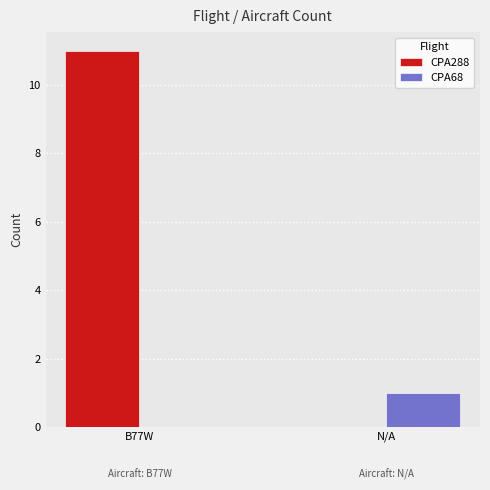

Reading left to right, extract all data points from this chart.

CPA288: 11	0
CPA68: 0	1